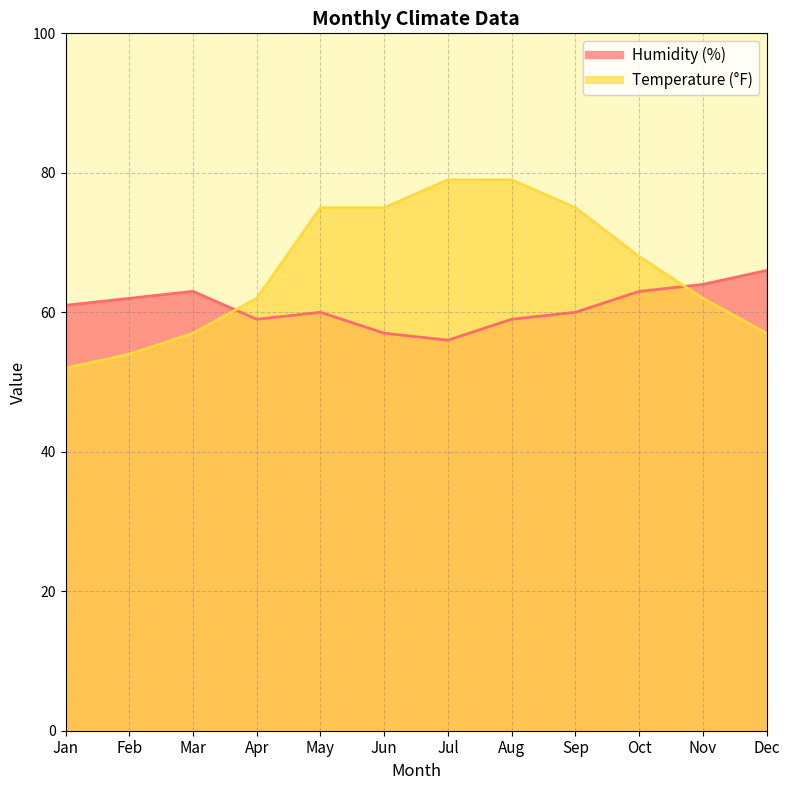

True or false: Humidity (%) and Temperature (°F) cross at least once.

True